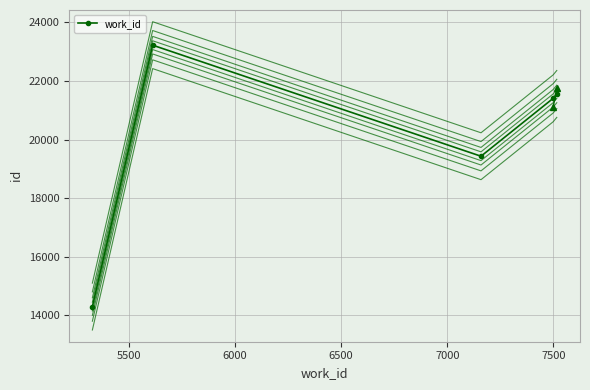

Rank the categories by value from highest to lowest.

5612, 7516, 7499, 7159, 5328